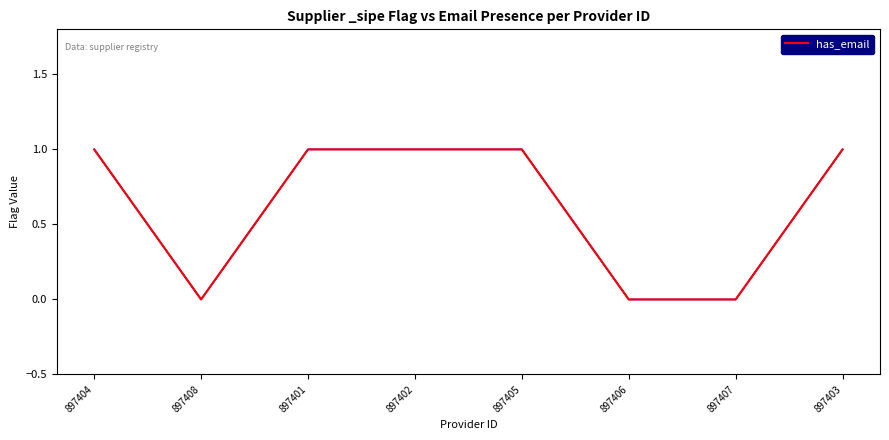

Where is the first local minimum?

897408